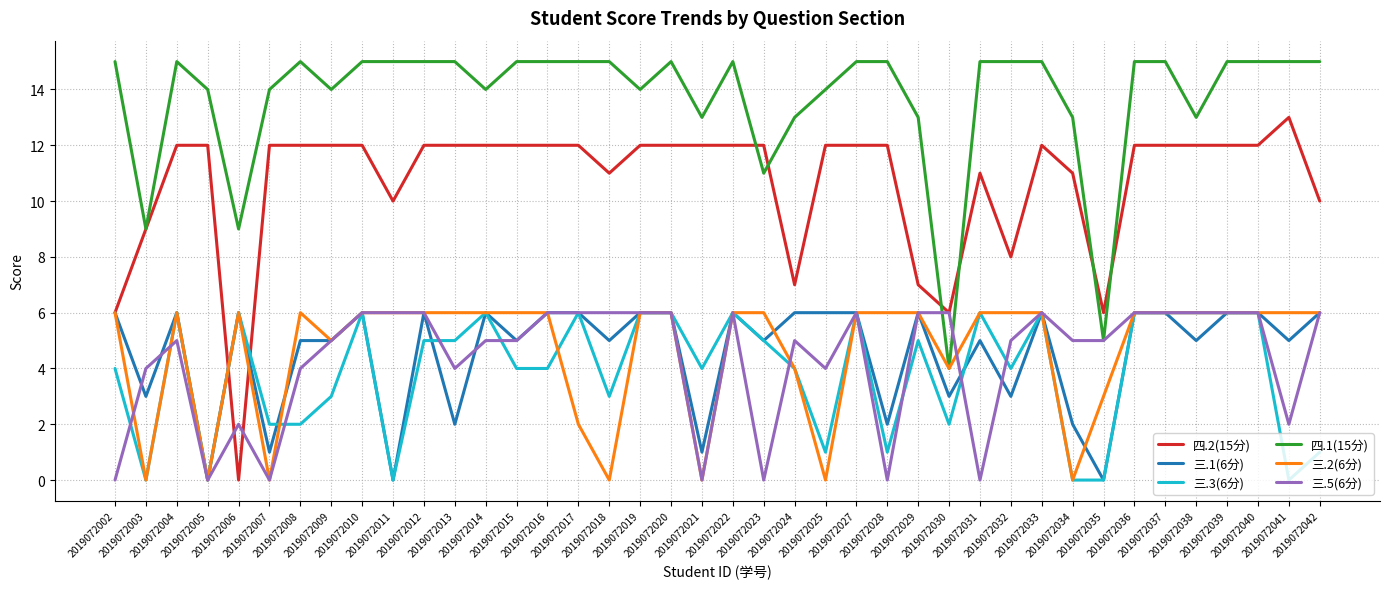

Does the chart have visible grid lines?

Yes